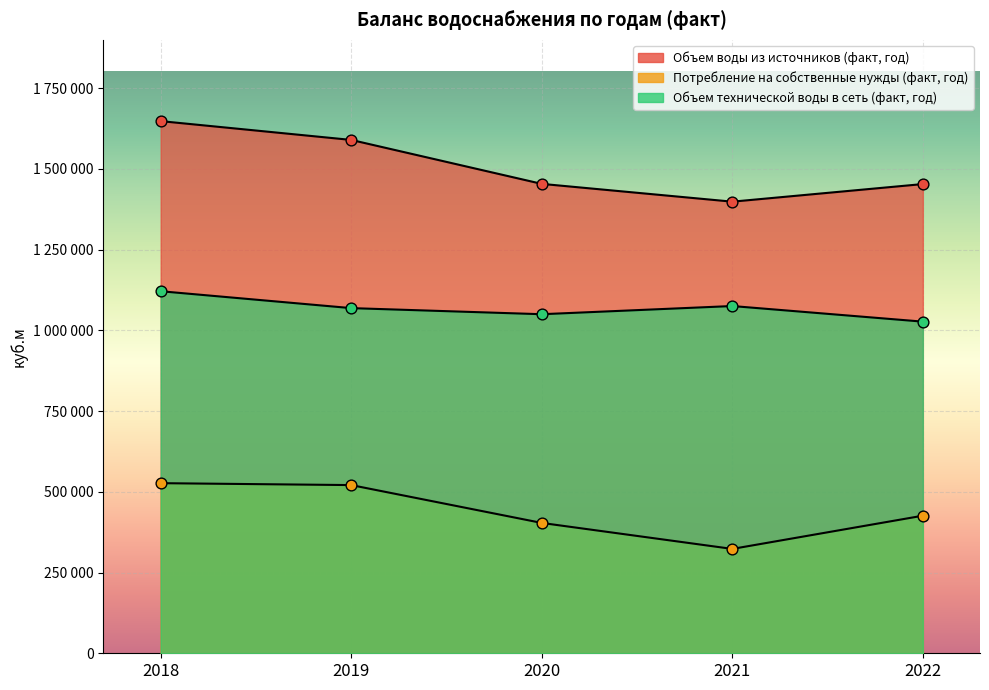

At which category is the sum across all series the highest?

2018